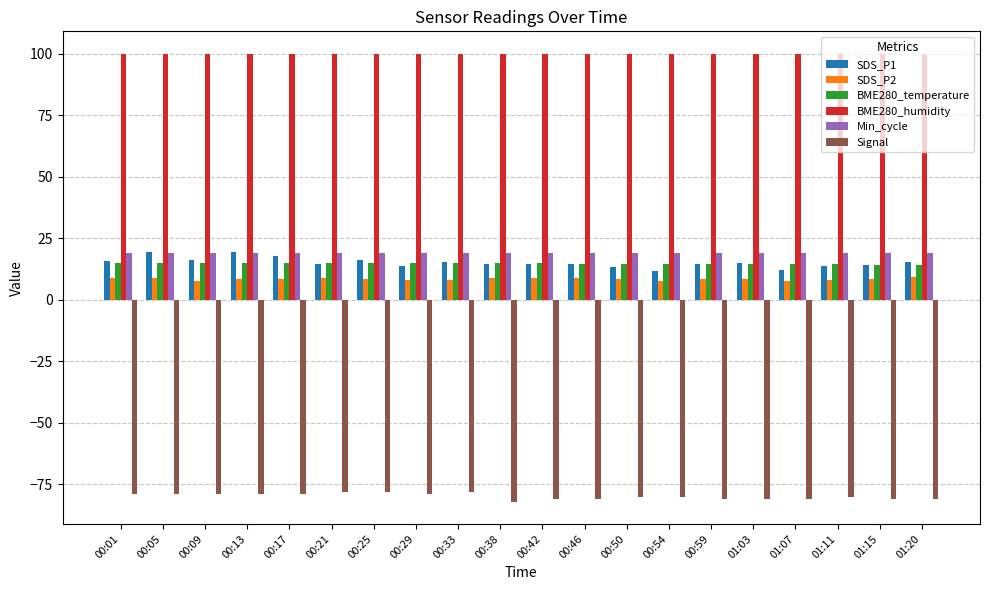

Which series has the largest total across all categories?

BME280_humidity